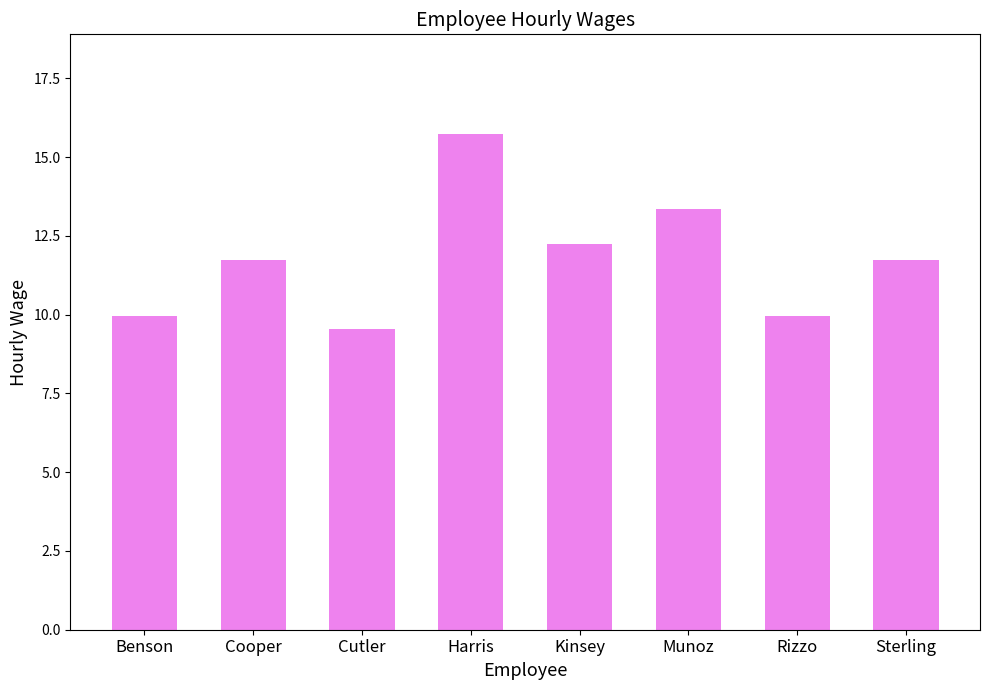

What is the difference between the maximum and second lowest values?

5.8